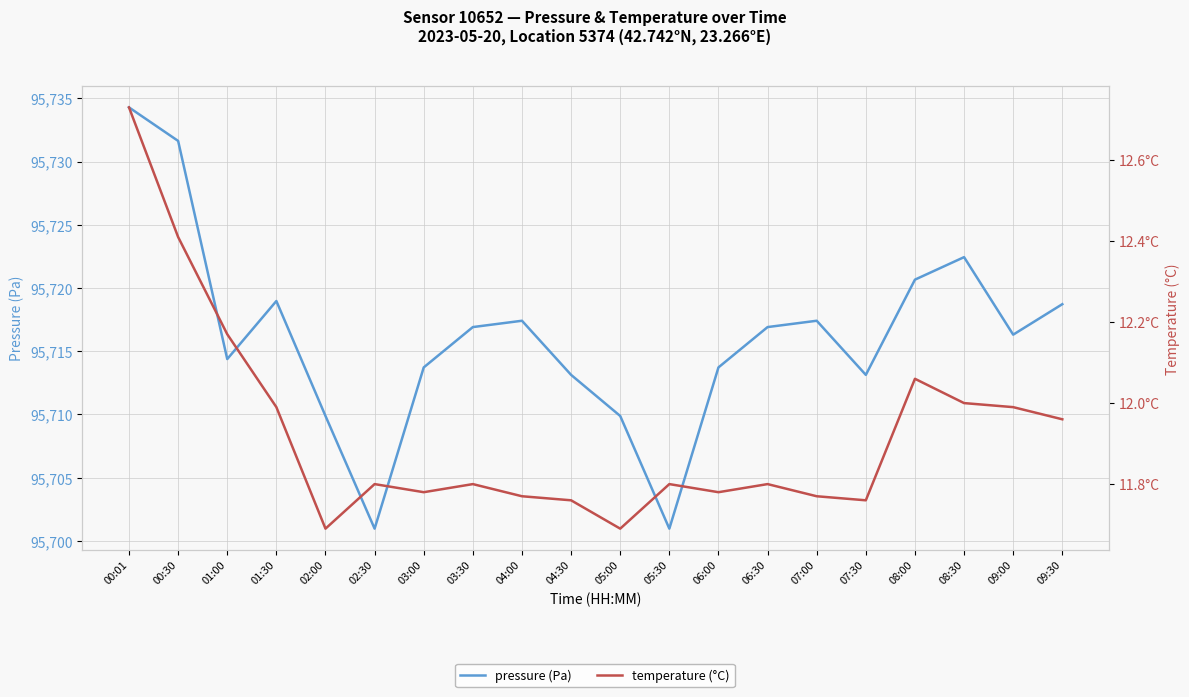

True or false: pressure (Pa) and temperature (°C) cross at least once.

False